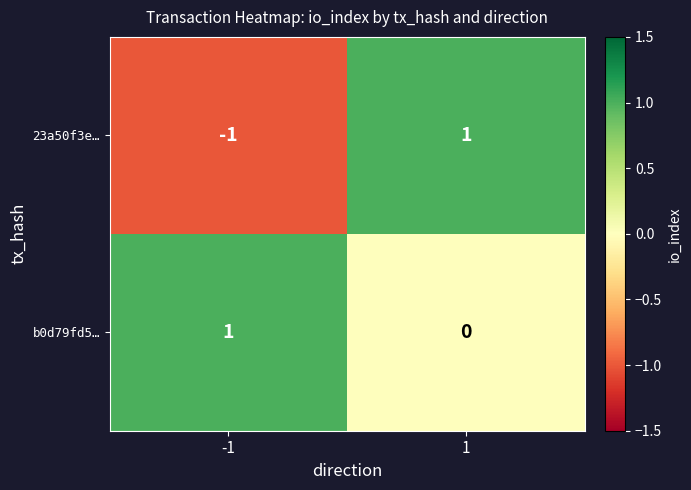

List the series in order of their overall mean, lowest first.

23a50f3e…, b0d79fd5…